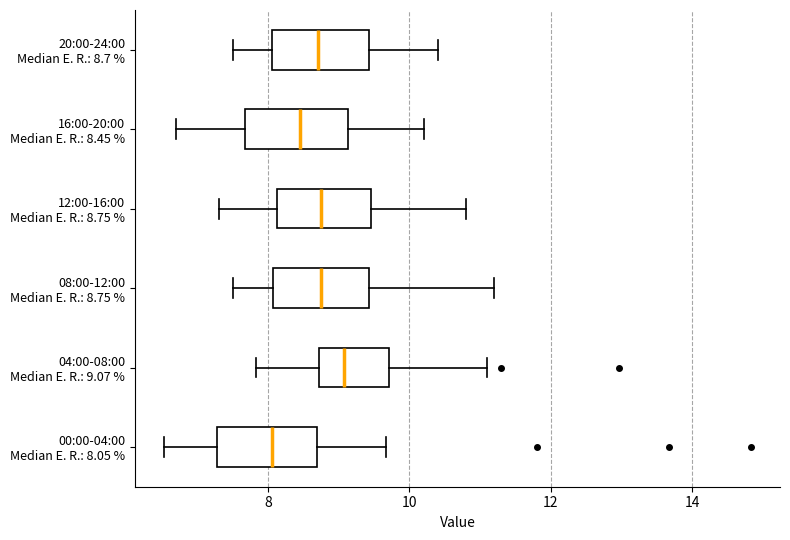

Reading bottom to top, read every box against the x-axis: the position of its median line, the range the box covers, and the ends of its whiskers. The values are not printed on the chart, so give them approximately, as read against the axis.

00:00-04:00 Median E. R.: 8.05 %: median 8.0, box 7.2 to 8.6, whiskers 6.6 to 9.6
04:00-08:00 Median E. R.: 9.07 %: median 9.0, box 8.8 to 9.8, whiskers 7.8 to 11.2
08:00-12:00 Median E. R.: 8.75 %: median 8.8, box 8.0 to 9.4, whiskers 7.6 to 11.2
12:00-16:00 Median E. R.: 8.75 %: median 8.8, box 8.2 to 9.4, whiskers 7.4 to 10.8
16:00-20:00 Median E. R.: 8.45 %: median 8.4, box 7.6 to 9.2, whiskers 6.8 to 10.2
20:00-24:00 Median E. R.: 8.7 %: median 8.8, box 8.0 to 9.4, whiskers 7.6 to 10.4